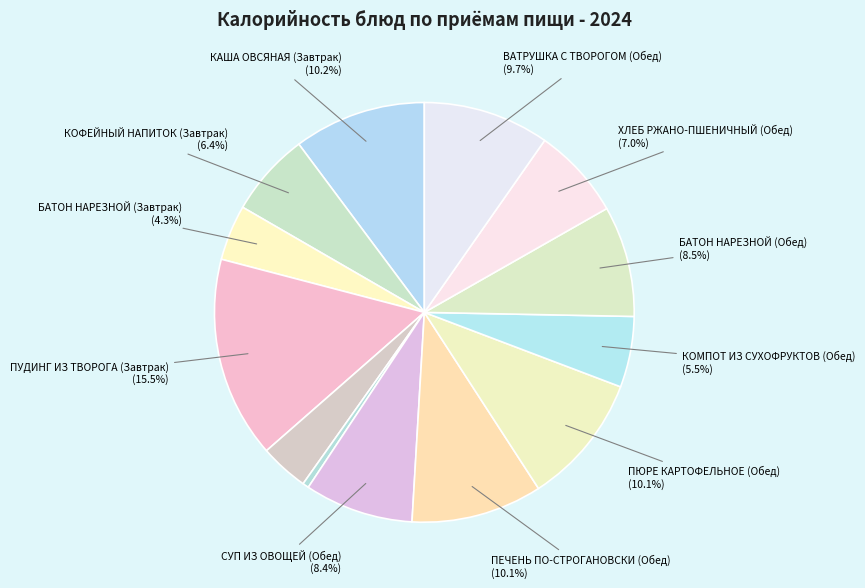

How many slices are in this pie chart?

13